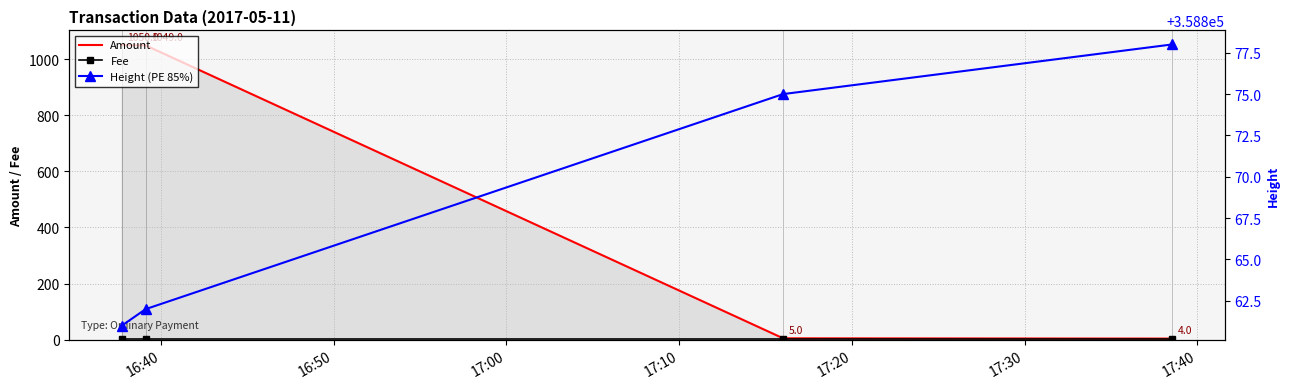

Is this an area chart (filled region under the line)?

No